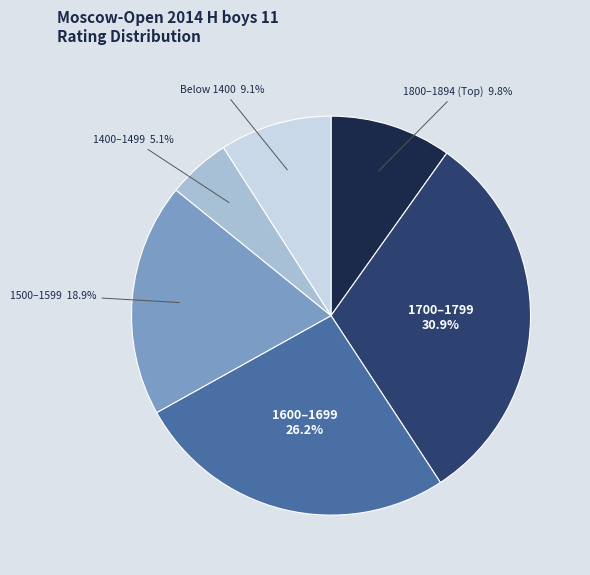

Does any single category account for the majority?

No